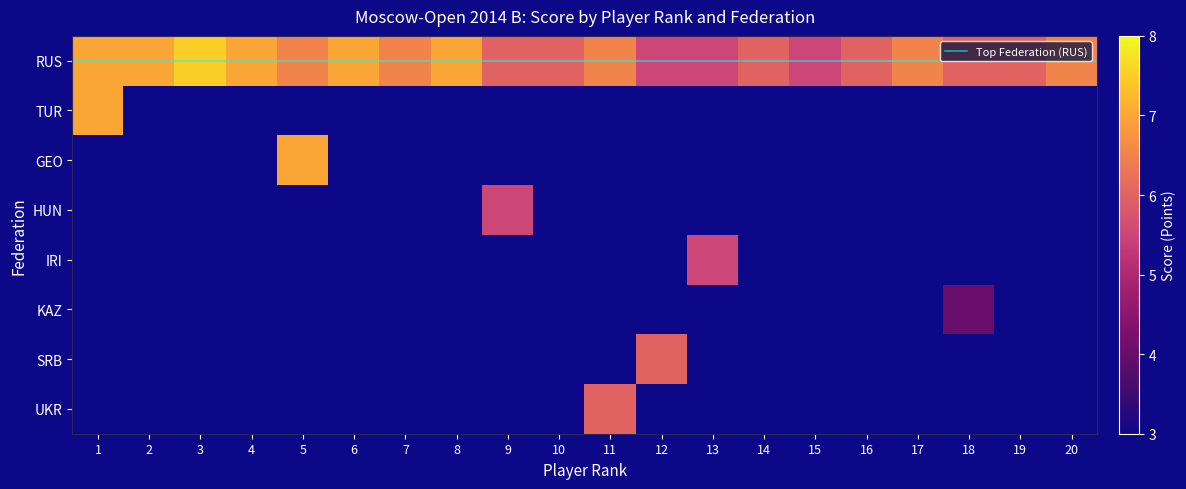

At how many categories does at least one series exceed 1?

20